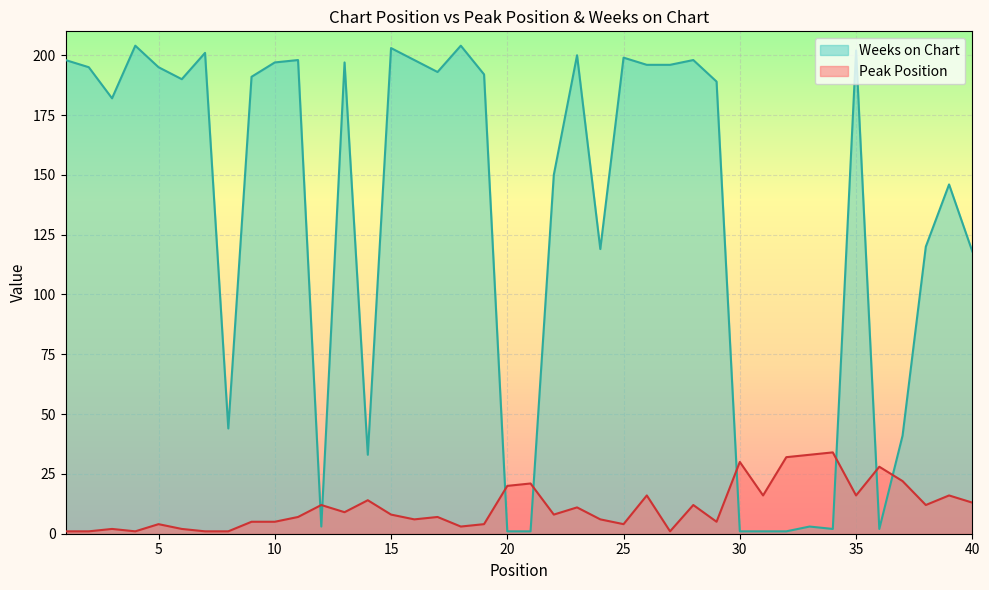

What is the difference between the Peak Position values at 34 and 27?

33